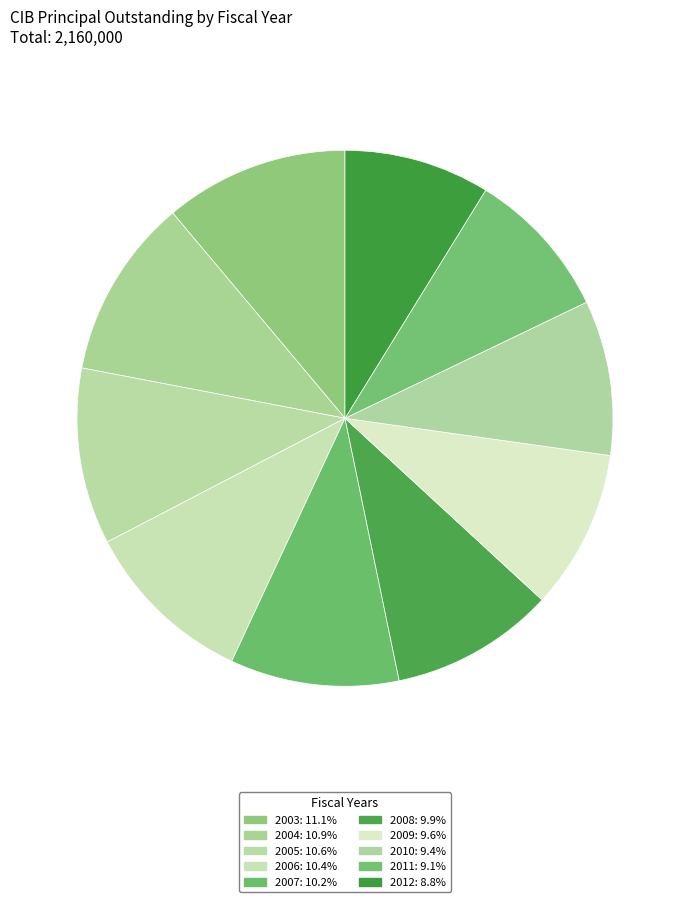

To the nearest percent, what portion does 2010 represent?

9%